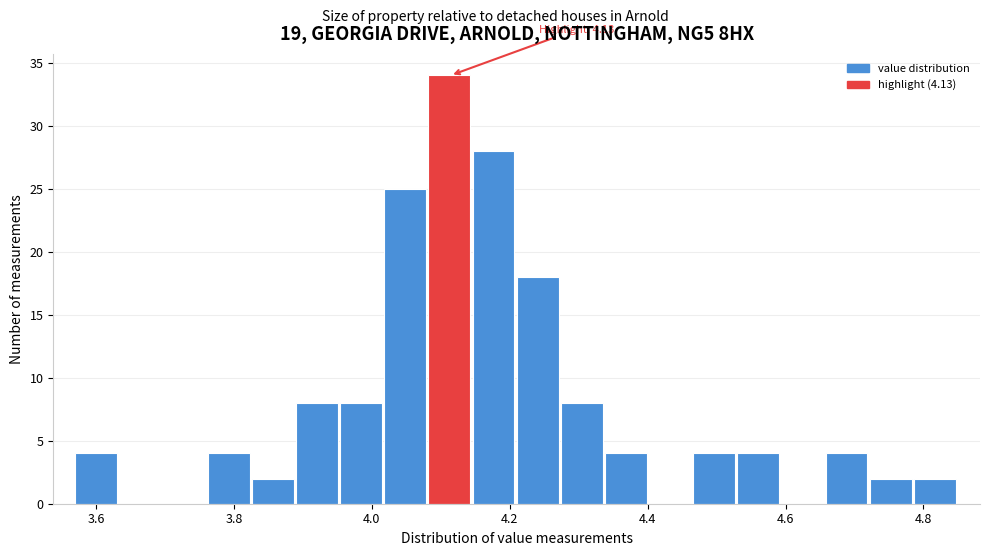

Around what value on the x-axis is the tallest bar? Give the approximate position of its centre, as read against the axis.

4.12